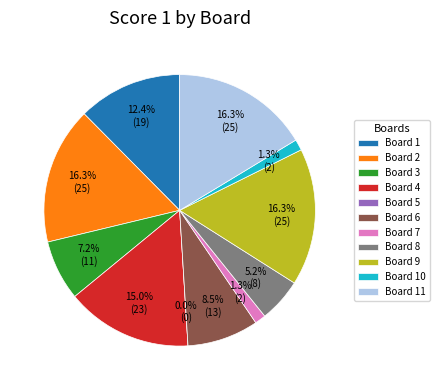

What percentage is the 2 slice, to the nearest percent?

16%